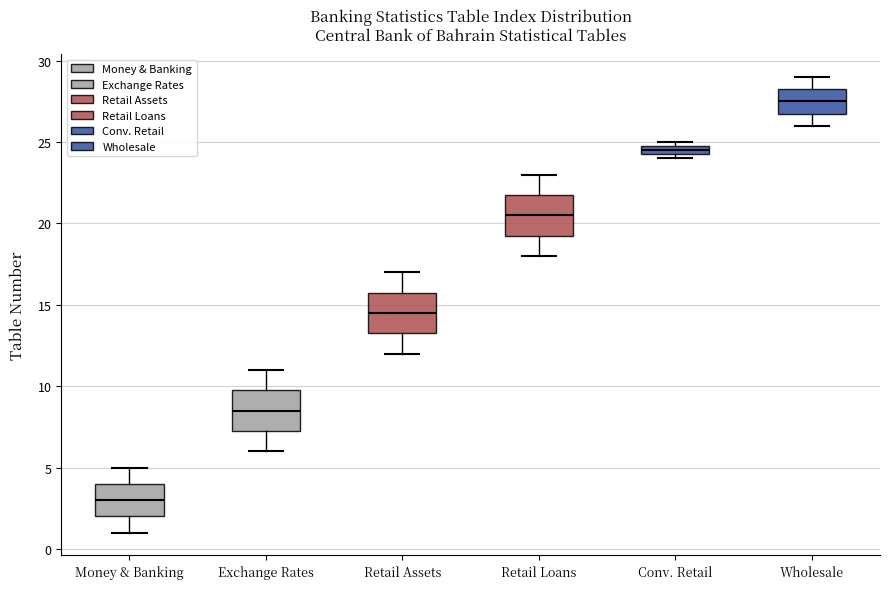

Which box's median line is the highest?

Wholesale